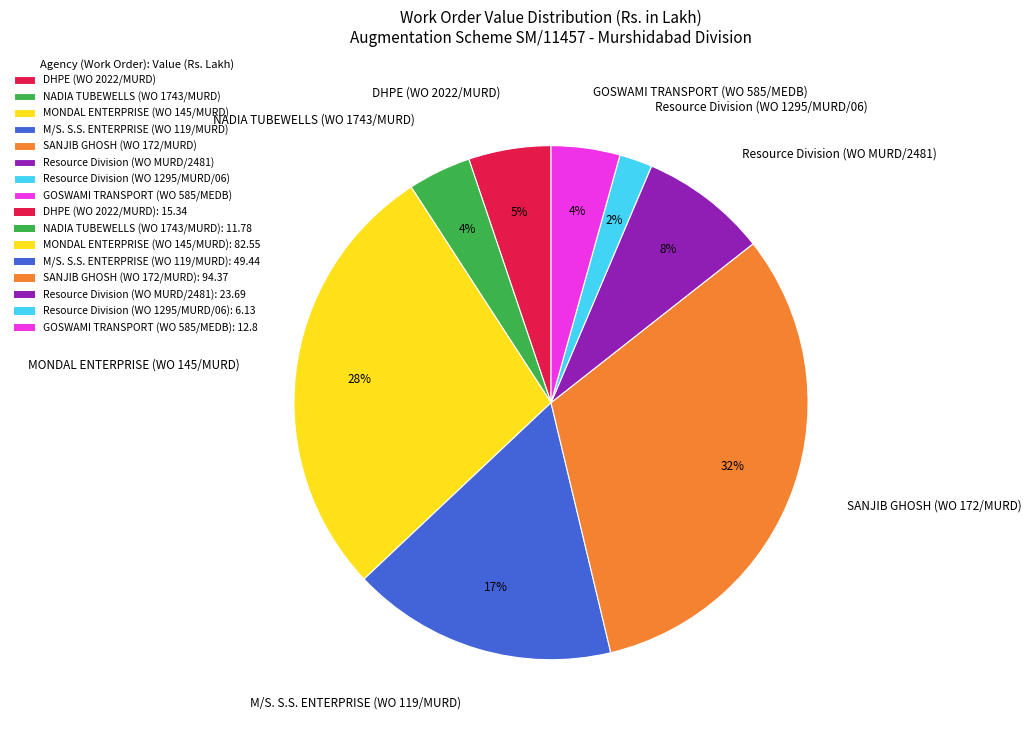

Between MONDAL ENTERPRISE (WO 145/MURD) and DHPE (WO 2022/MURD), which is larger?

MONDAL ENTERPRISE (WO 145/MURD)